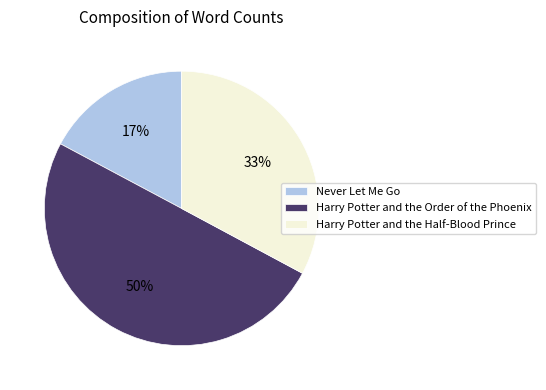

Does Harry Potter and the Half-Blood Prince account for over 50% of the chart?

No